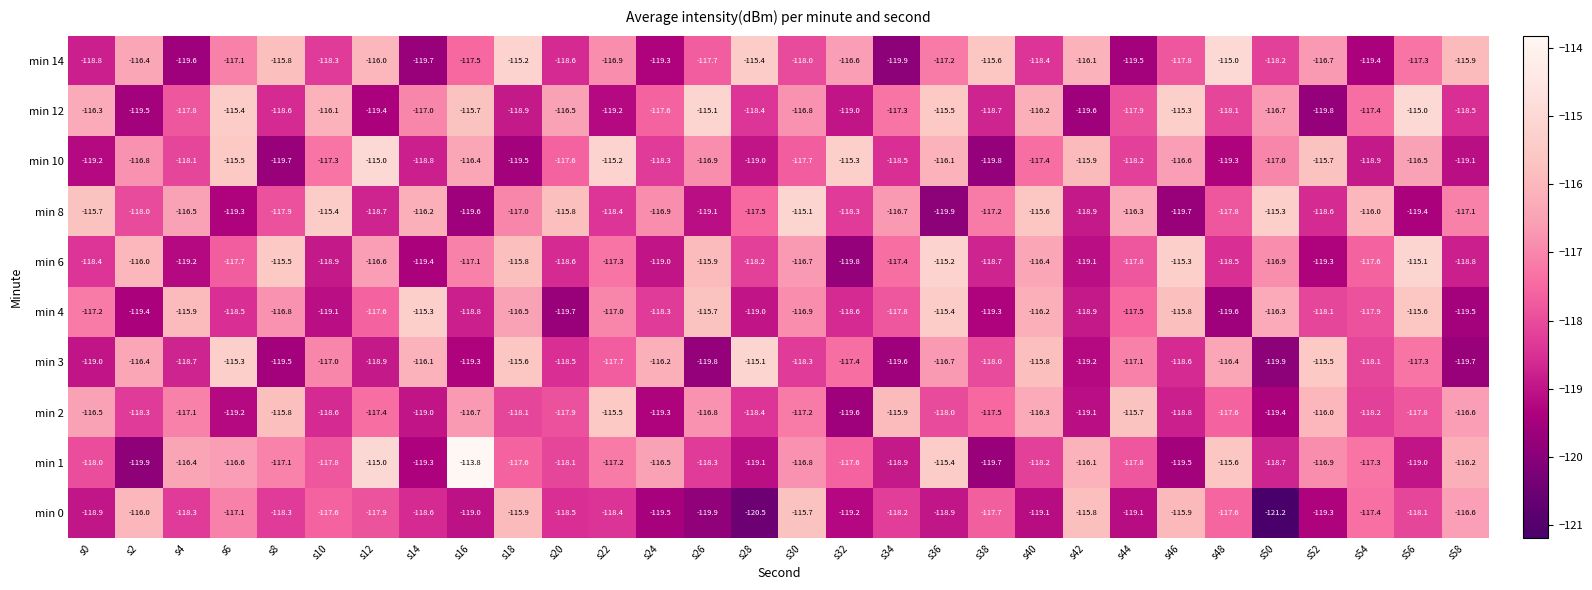

Rank the categories by min 12 value from lowest to highest.

s52, s42, s2, s12, s22, s32, s18, s38, s8, s58, s28, s48, s44, s4, s24, s54, s34, s14, s30, s50, s20, s0, s40, s10, s16, s36, s6, s46, s26, s56